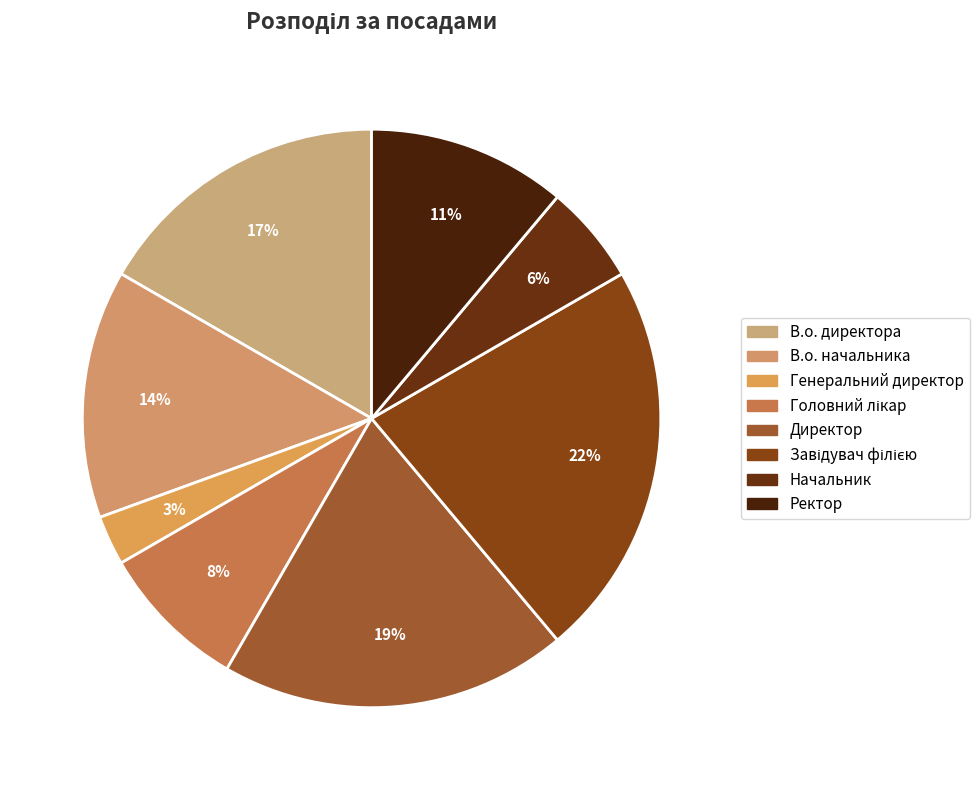

Does any single category account for the majority?

No